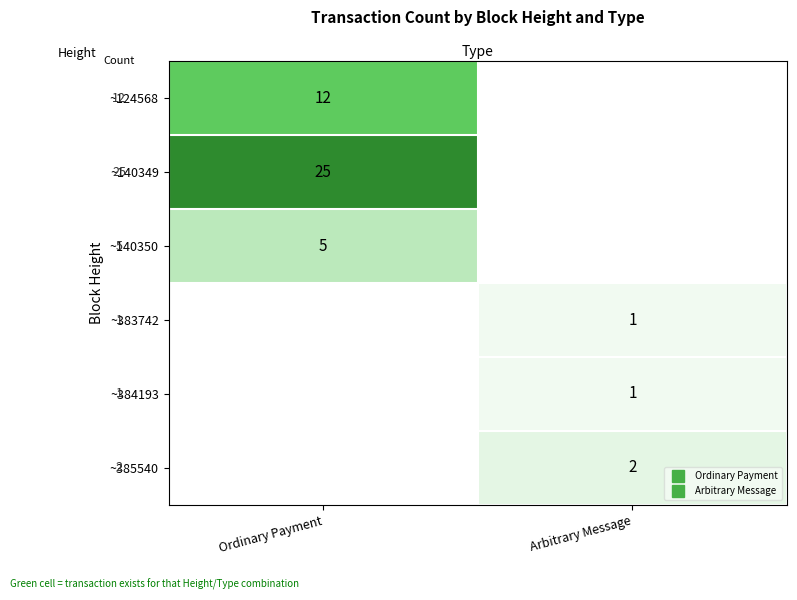

List the series in order of their peak value, lowest first.

~383742, ~384193, ~385540, ~140350, ~124568, ~140349